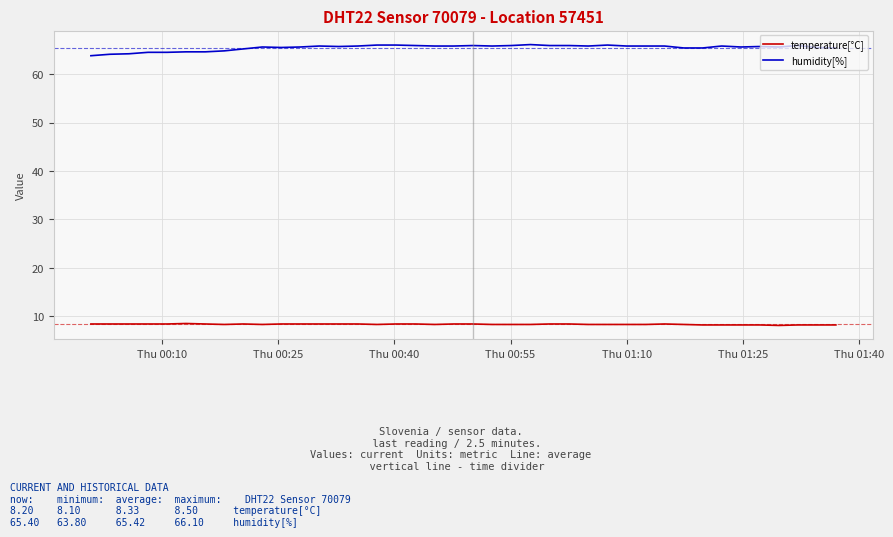

True or false: temperature[°C] and humidity[%] intersect in this chart.

False